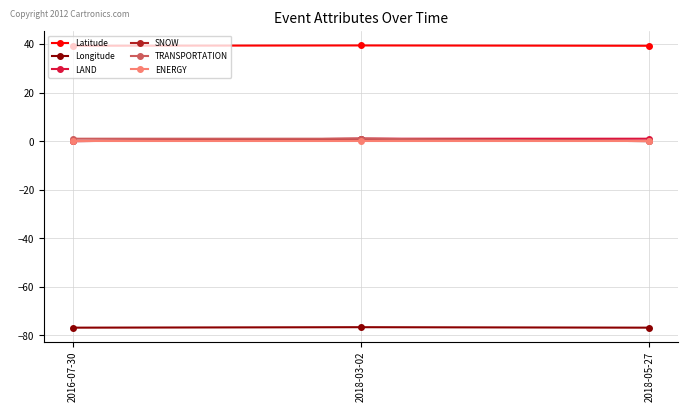

The value of Longitude at 2016-07-30 is -136.9. True or false?

False